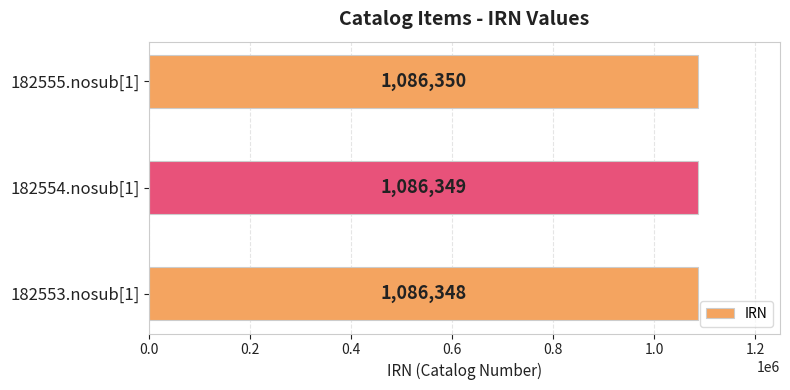

Reading top to bottom, list all the values displayed in this chart.

182555.nosub[1]=1086350	182554.nosub[1]=1086349	182553.nosub[1]=1086348